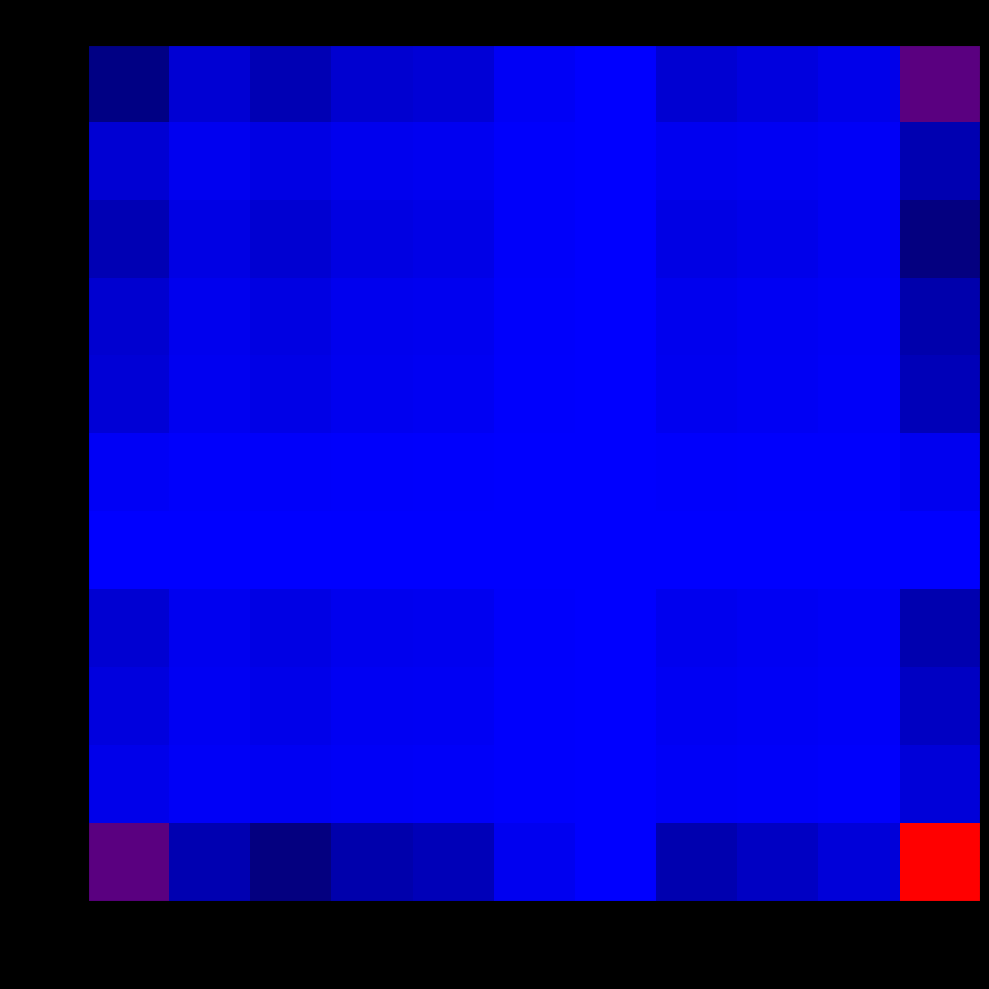

How many series are shown in this chart?

11